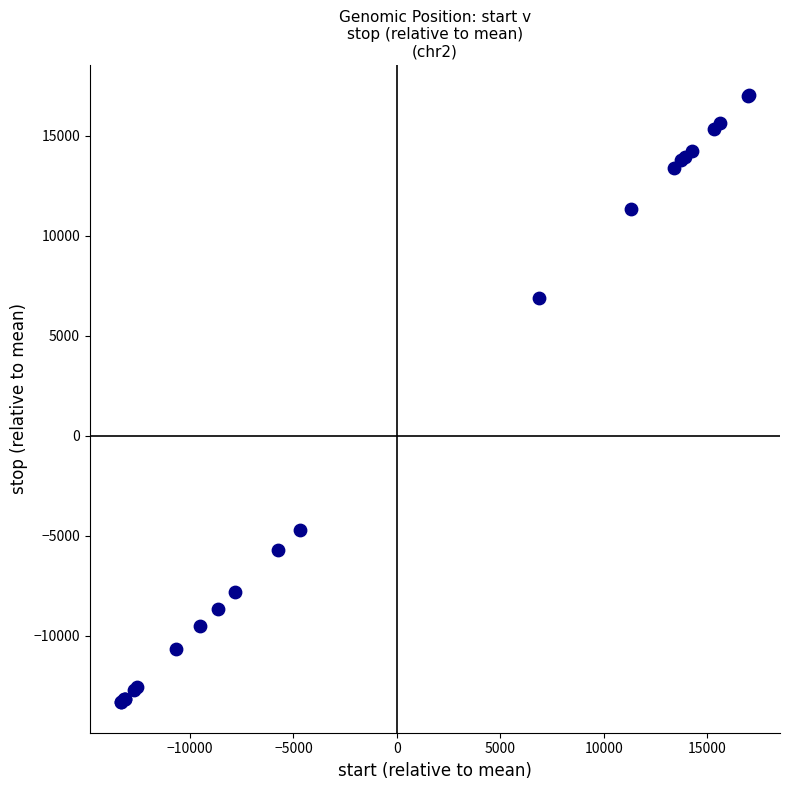

What Y value in the scatter plot is closest to 1838?

6880.7